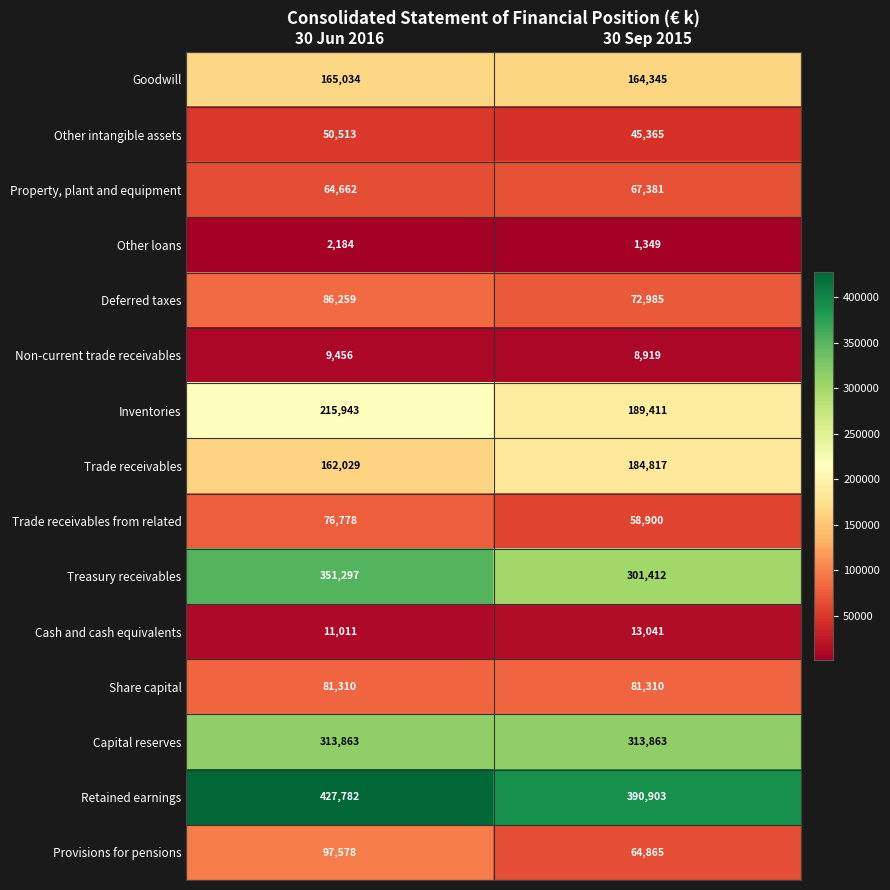

At 30 Jun 2016, list the series in order from largest to smallest.

Retained earnings, Treasury receivables, Capital reserves, Inventories, Goodwill, Trade receivables, Provisions for pensions, Deferred taxes, Share capital, Trade receivables from related, Property, plant and equipment, Other intangible assets, Cash and cash equivalents, Non-current trade receivables, Other loans